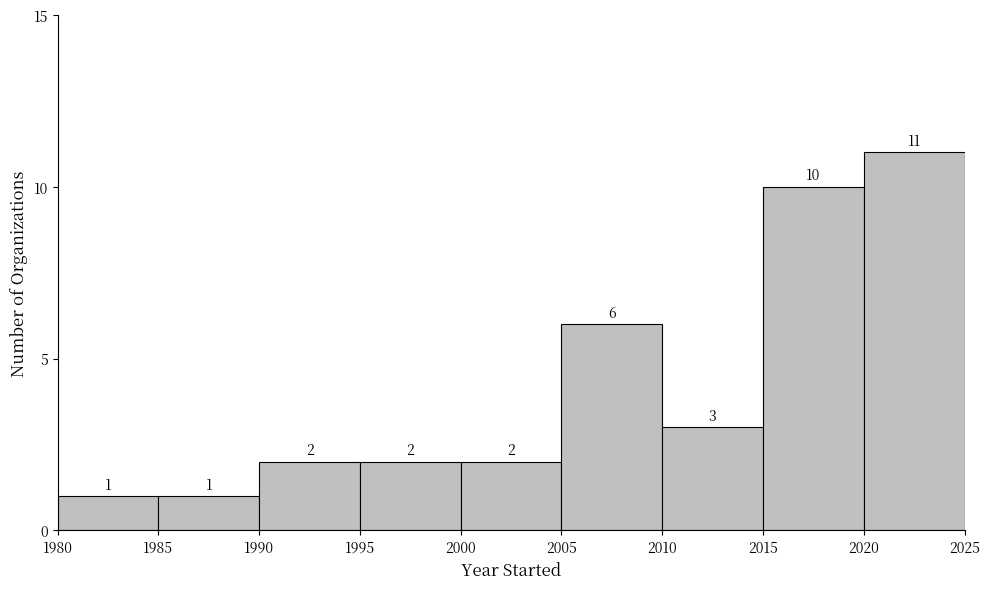

How tall is the bar that spans 1990 to 1995 on the x-axis?

2